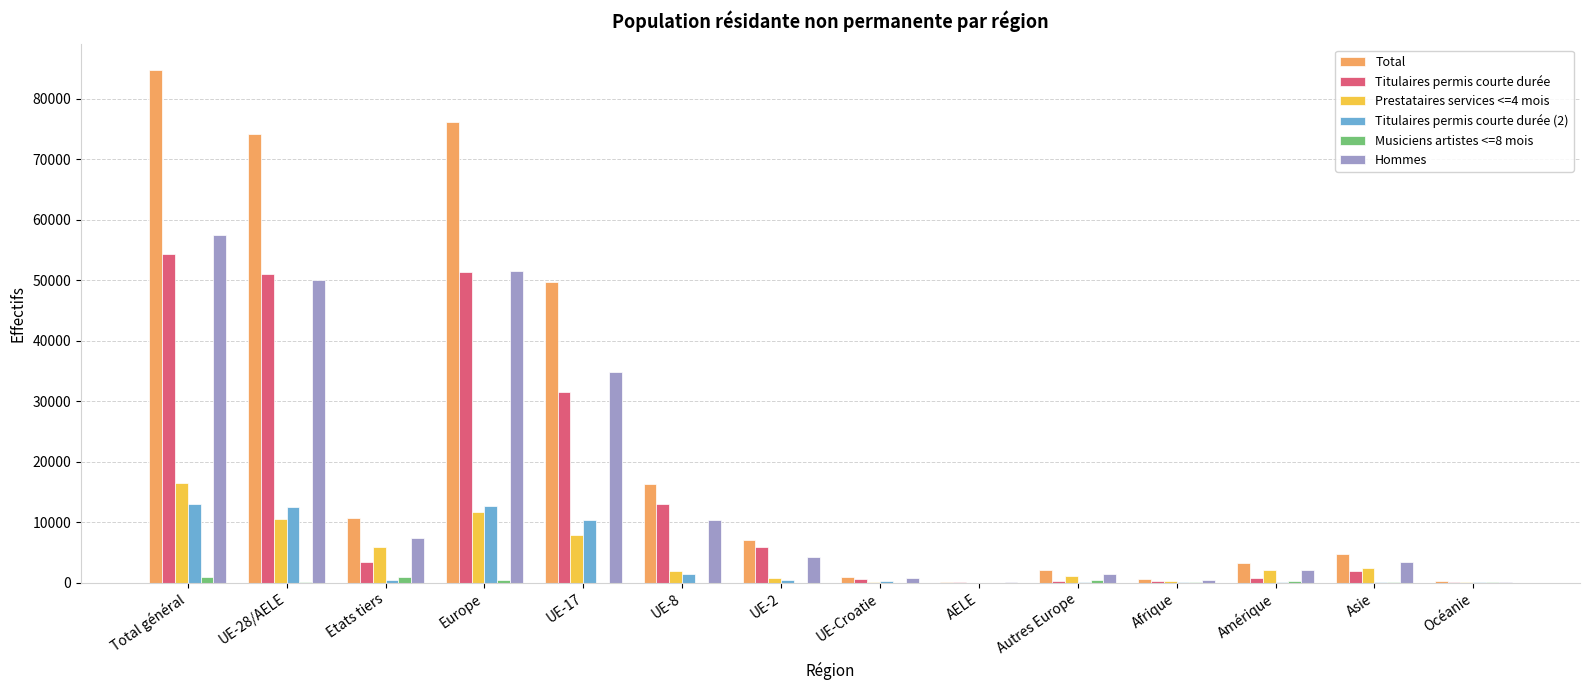

How many groups of bars are there?

14